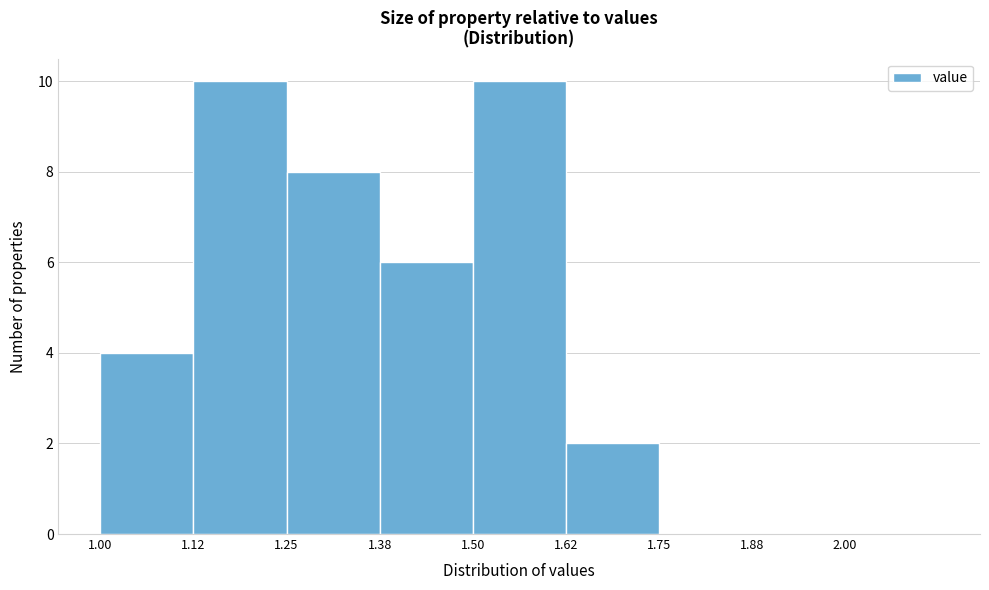

Reading left to right, transcribe this chart: for each bar, give the range it covers on the x-axis and its height. Neither the bar edges nor the heights are printed on the chart, so give them approximately, as read against the axes.

1.000 to 1.125: 4
1.125 to 1.250: 10
1.250 to 1.375: 8
1.375 to 1.500: 6
1.500 to 1.625: 10
1.625 to 1.750: 2
1.750 to 1.875: 0
1.875 to 2.000: 0
2.000 to 2.125: 0